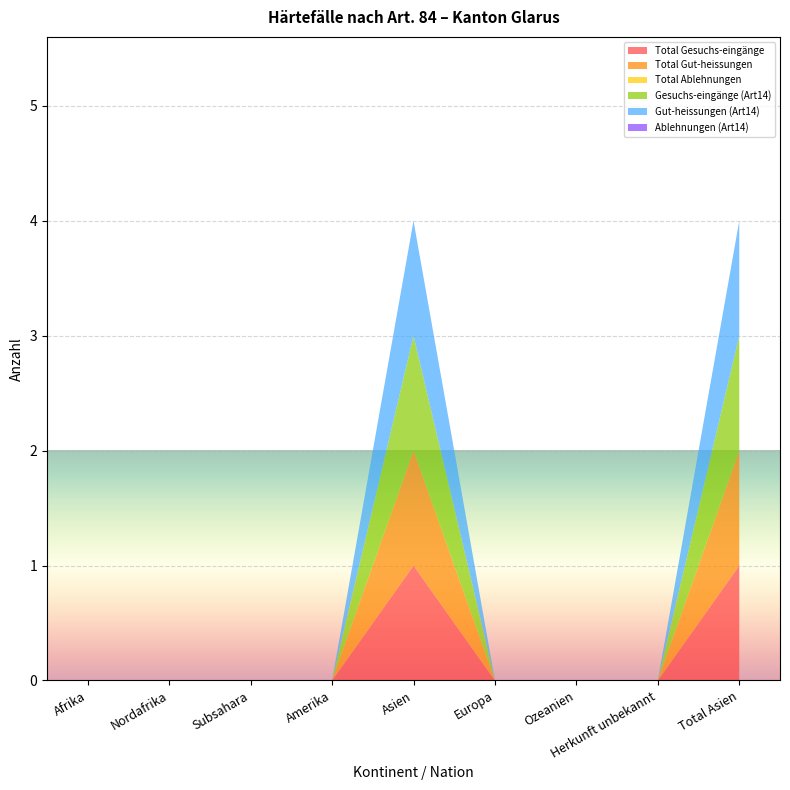

Reading left to right, what are all the values shown in this chart?

Total Gesuchs-eingänge: Afrika=0	Nordafrika=0	Subsahara=0	Amerika=0	Asien=1	Europa=0	Ozeanien=0	Herkunft unbekannt=0	Total Asien=1
Total Gut-heissungen: Afrika=0	Nordafrika=0	Subsahara=0	Amerika=0	Asien=1	Europa=0	Ozeanien=0	Herkunft unbekannt=0	Total Asien=1
Total Ablehnungen: Afrika=0	Nordafrika=0	Subsahara=0	Amerika=0	Asien=0	Europa=0	Ozeanien=0	Herkunft unbekannt=0	Total Asien=0
Gesuchs-eingänge (Art14): Afrika=0	Nordafrika=0	Subsahara=0	Amerika=0	Asien=1	Europa=0	Ozeanien=0	Herkunft unbekannt=0	Total Asien=1
Gut-heissungen (Art14): Afrika=0	Nordafrika=0	Subsahara=0	Amerika=0	Asien=1	Europa=0	Ozeanien=0	Herkunft unbekannt=0	Total Asien=1
Ablehnungen (Art14): Afrika=0	Nordafrika=0	Subsahara=0	Amerika=0	Asien=0	Europa=0	Ozeanien=0	Herkunft unbekannt=0	Total Asien=0